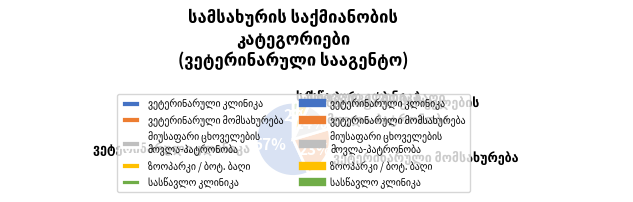

Is there any slice that represents more than half of the pie?

Yes